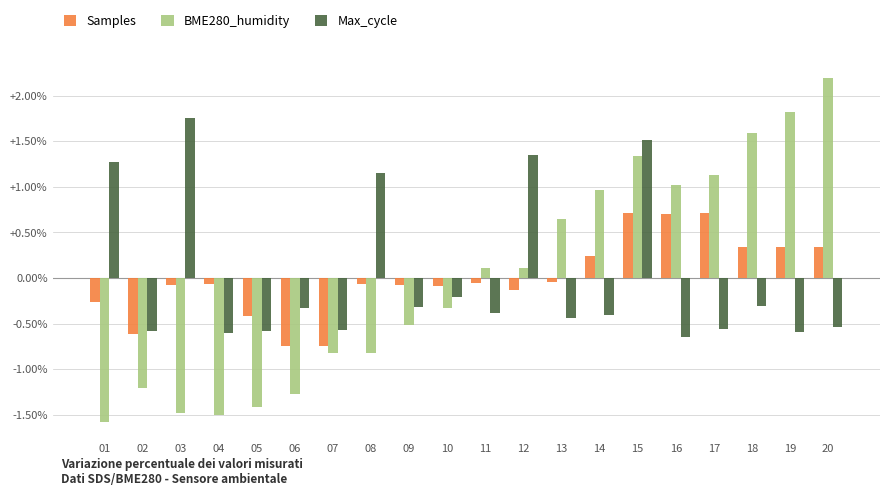

What is the difference between the second highest and second lowest values in the Samples series?

1.5